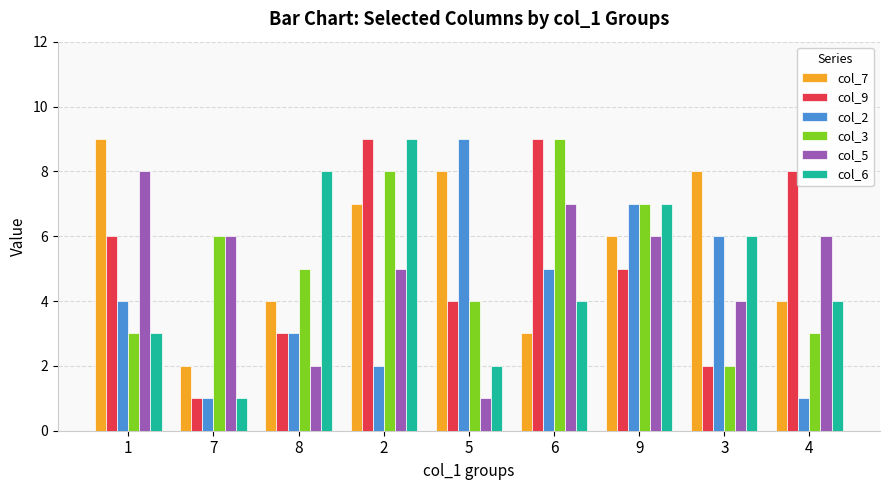

What is the label of the 6th bar from the right?

2